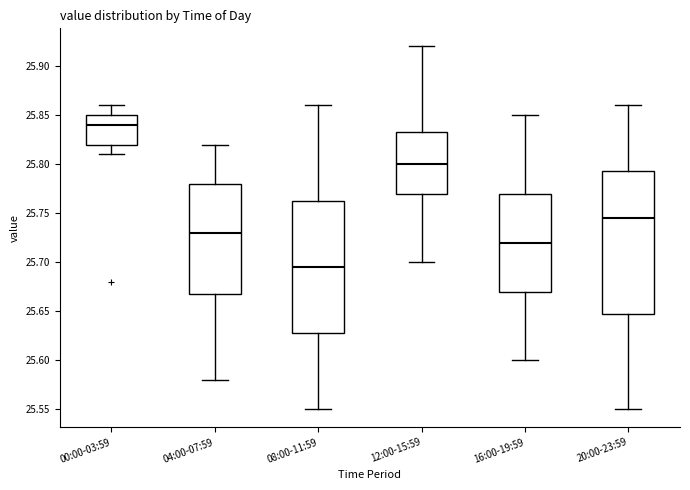

Reading left to right, transcribe this box plot: for each box, give where its median line is, the range the box spans, and where its two whiskers end, as read against the y-axis. The values are not printed on the chart, so give them approximately, as read against the axis.

00:00-03:59: median 25.840, box 25.820 to 25.850, whiskers 25.810 to 25.860
04:00-07:59: median 25.730, box 25.670 to 25.780, whiskers 25.580 to 25.820
08:00-11:59: median 25.695, box 25.630 to 25.765, whiskers 25.550 to 25.860
12:00-15:59: median 25.800, box 25.770 to 25.835, whiskers 25.700 to 25.920
16:00-19:59: median 25.720, box 25.670 to 25.770, whiskers 25.600 to 25.850
20:00-23:59: median 25.745, box 25.650 to 25.795, whiskers 25.550 to 25.860